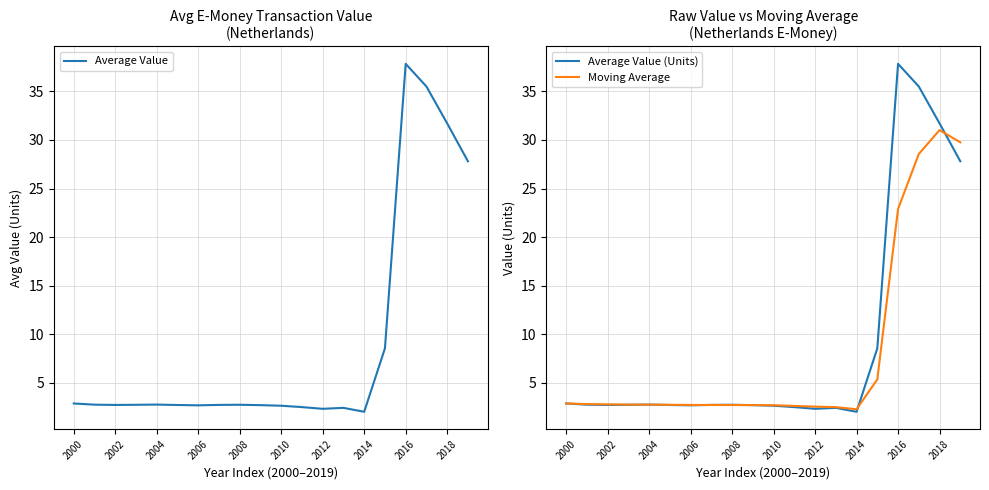

Which series has the largest total across all categories?

Average Value